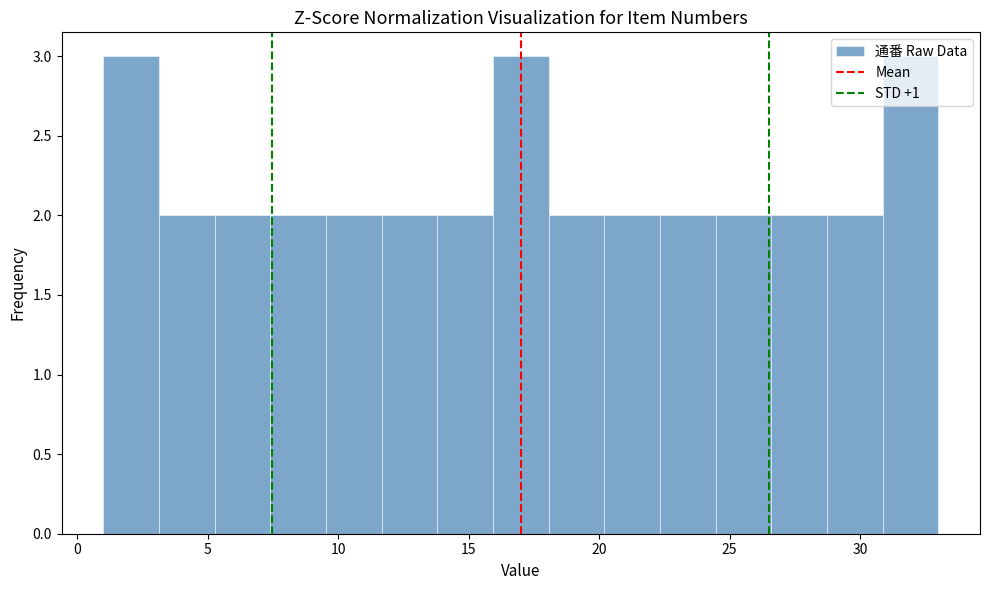

Reading left to right, transcribe this chart: for each bar, give the range it covers on the x-axis and its height. Neither the bar edges nor the heights are printed on the chart, so give them approximately, as read against the axes.

1.0 to 3.0: 3
3.0 to 5.5: 2
5.5 to 7.5: 2
7.5 to 9.5: 2
9.5 to 11.5: 2
11.5 to 14.0: 2
14.0 to 16.0: 2
16.0 to 18.0: 3
18.0 to 20.0: 2
20.0 to 22.5: 2
22.5 to 24.5: 2
24.5 to 26.5: 2
26.5 to 28.5: 2
28.5 to 31.0: 2
31.0 to 33.0: 3